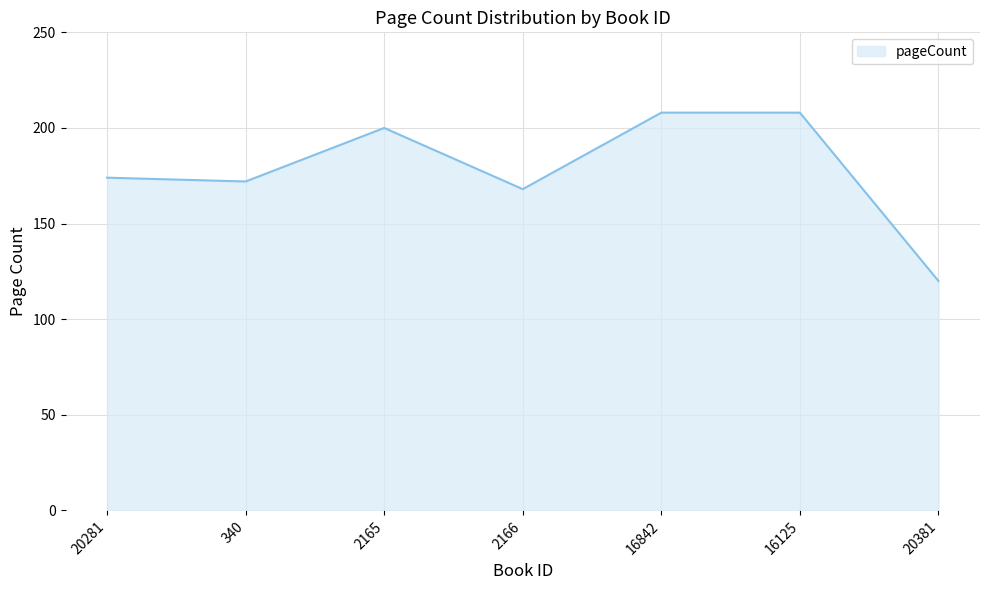

Is it true that the value at 2166 is 168?

True